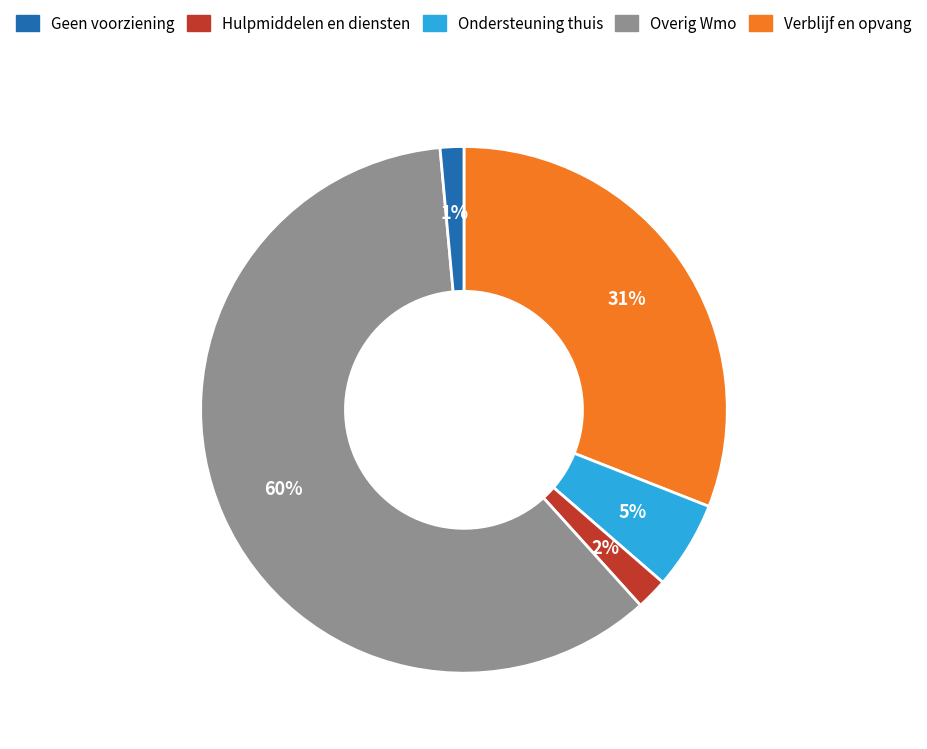

To the nearest percent, what is the average slice percentage?

20%